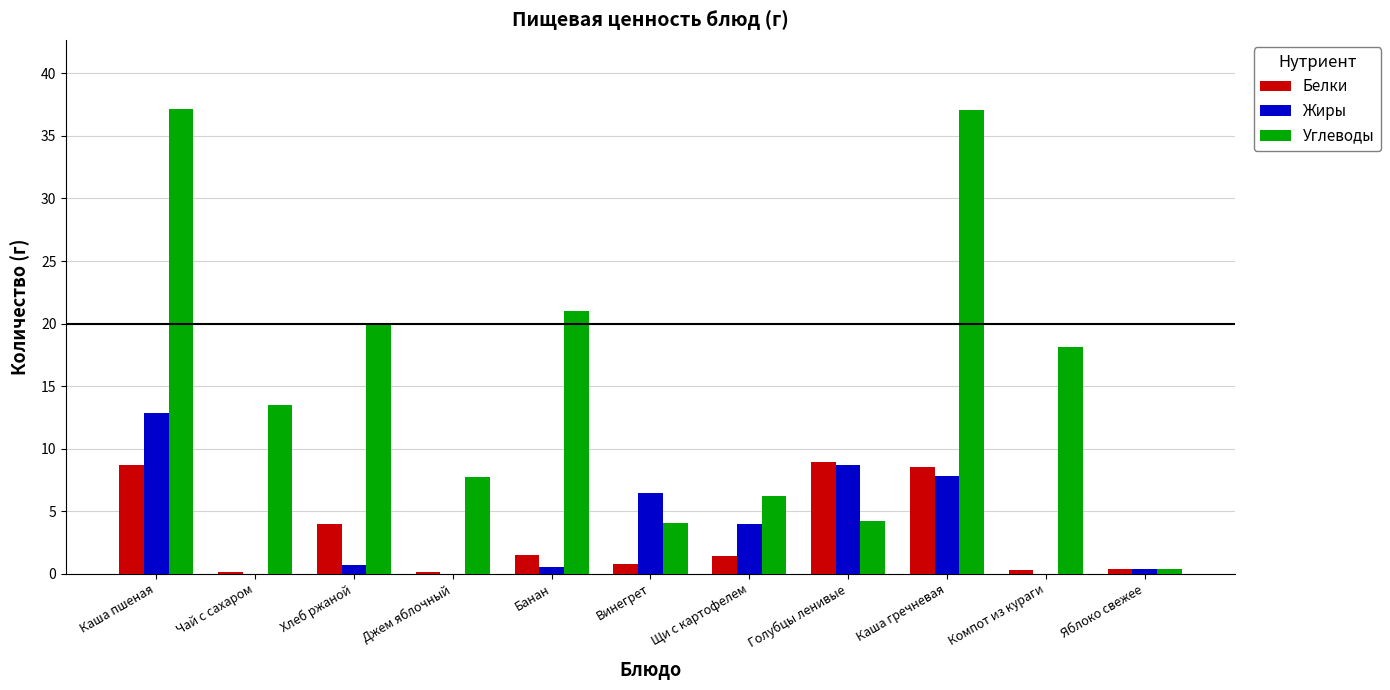

What is the sum of all Белки values?

34.7